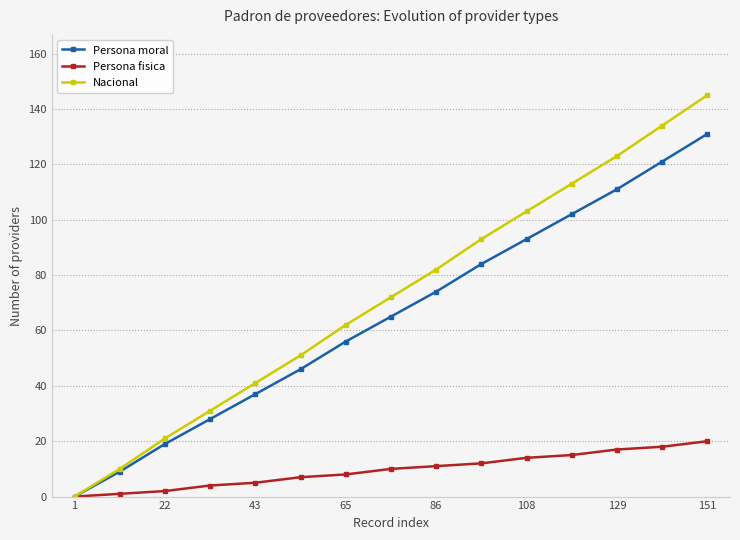

What is the maximum value shown in the chart?

145